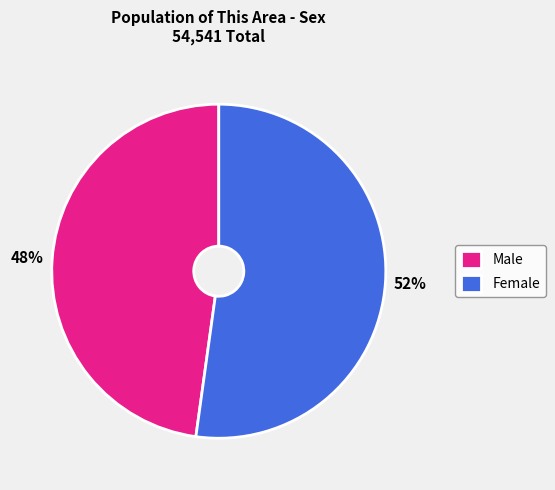

Which category has the biggest portion of the pie?

Female